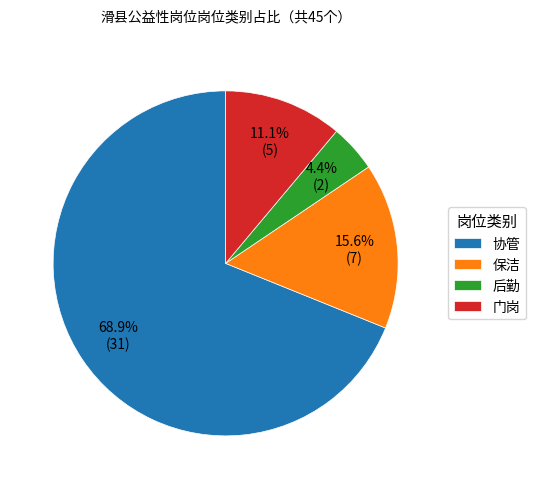

How many segments does this pie chart have?

4